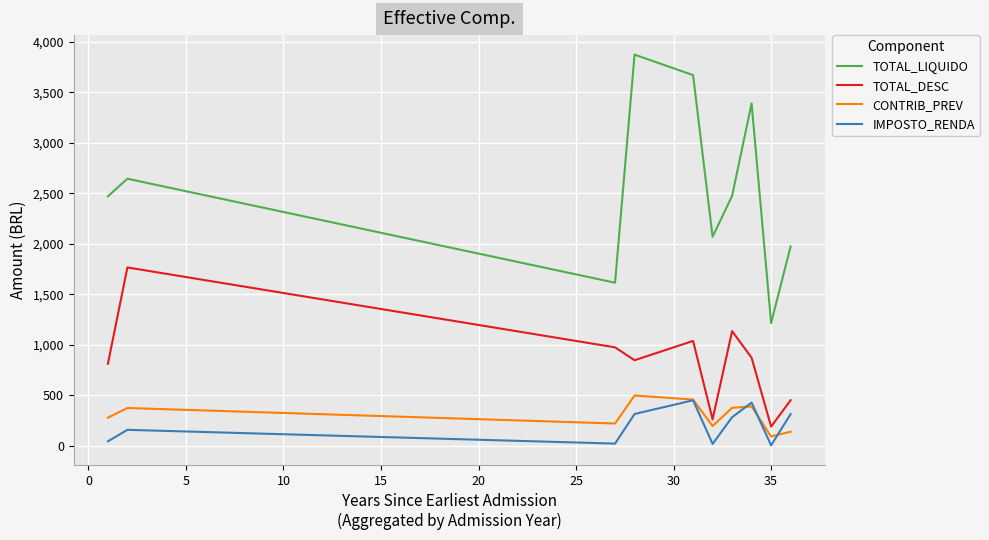

What are all the series names shown in the legend?

TOTAL_LIQUIDO, TOTAL_DESC, CONTRIB_PREV, IMPOSTO_RENDA